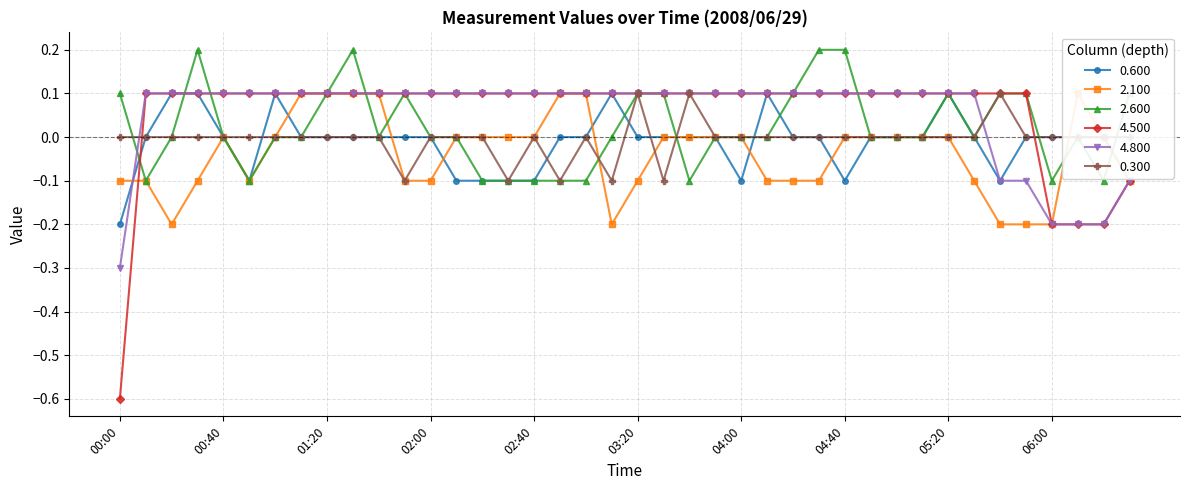

What is the difference between the highest and lowest values at 04:10?

0.2